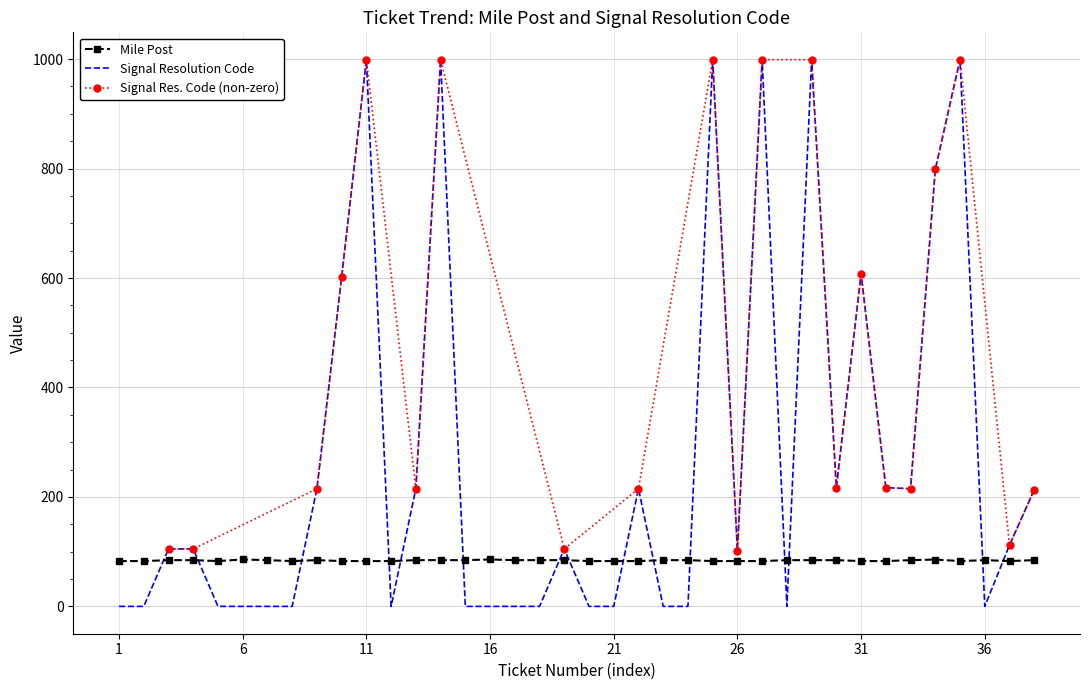

What is the maximum value for Signal Resolution Code?

999.0